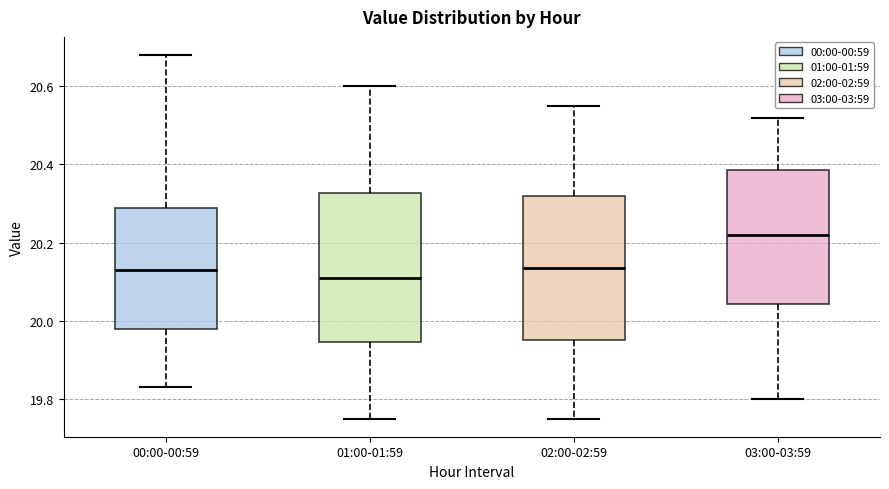

Where does the upper whisker of the box for 02:00-02:59 end on the y-axis? The values are not printed on the chart, so give them approximately, as read against the axis.

20.56